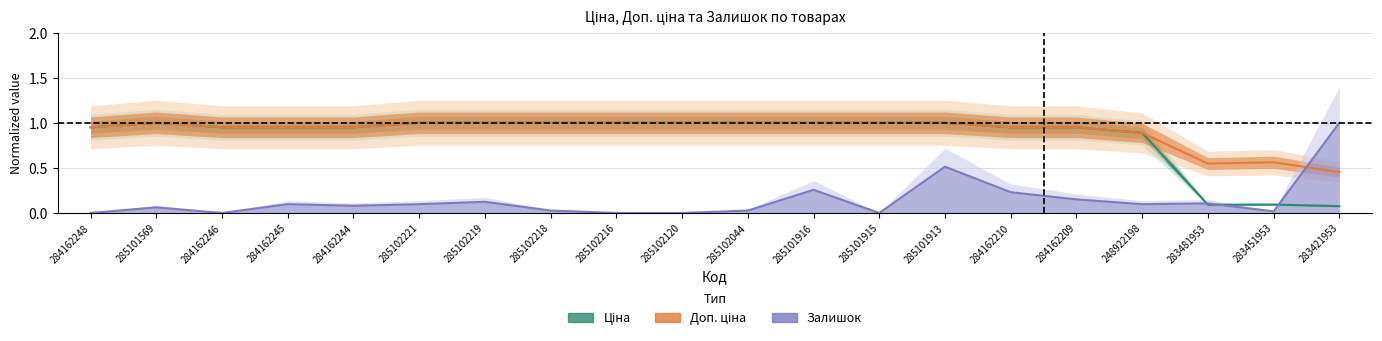

Which series has the largest total across all categories?

Доп. ціна